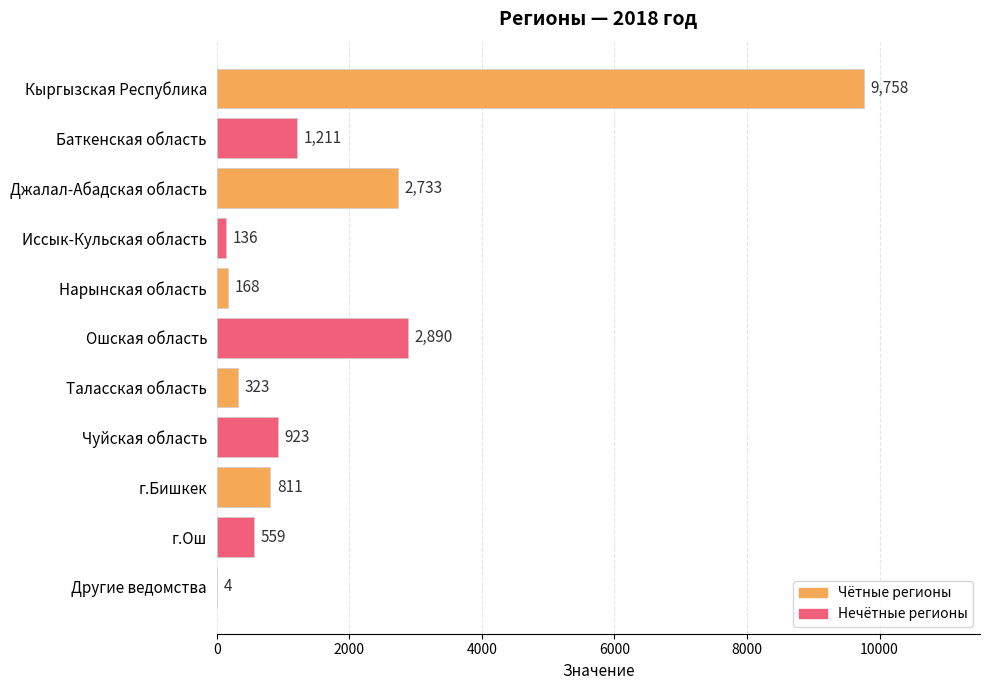

Reading top to bottom, what are all the values shown in this chart?

Кыргызская Республика=9758	Баткенская область=1211	Джалал-Абадская область=2733	Иссык-Кульская область=136	Нарынская область=168	Ошская область=2890	Таласская область=323	Чуйская область=923	г.Бишкек=811	г.Ош=559	Другие ведомства=4